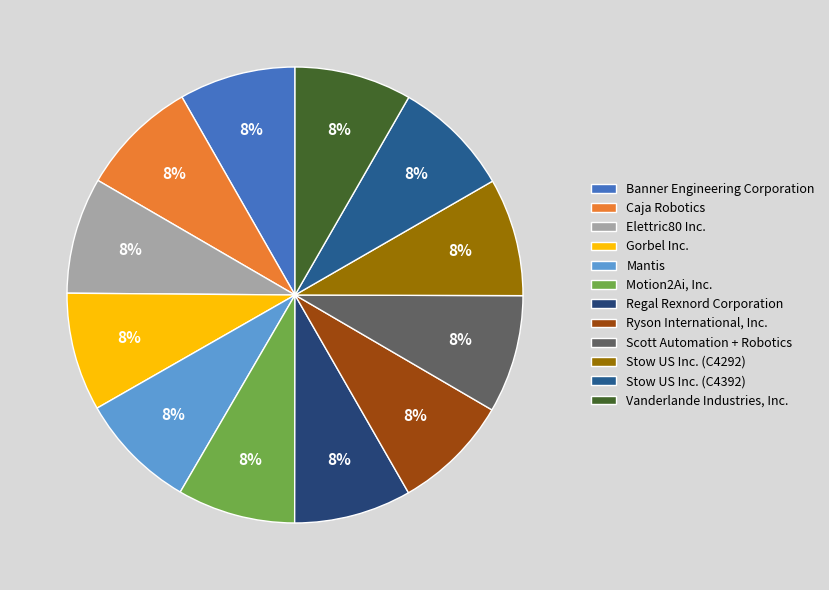

How much of the chart is everything except Stow US Inc. (C4392)?

91.6%